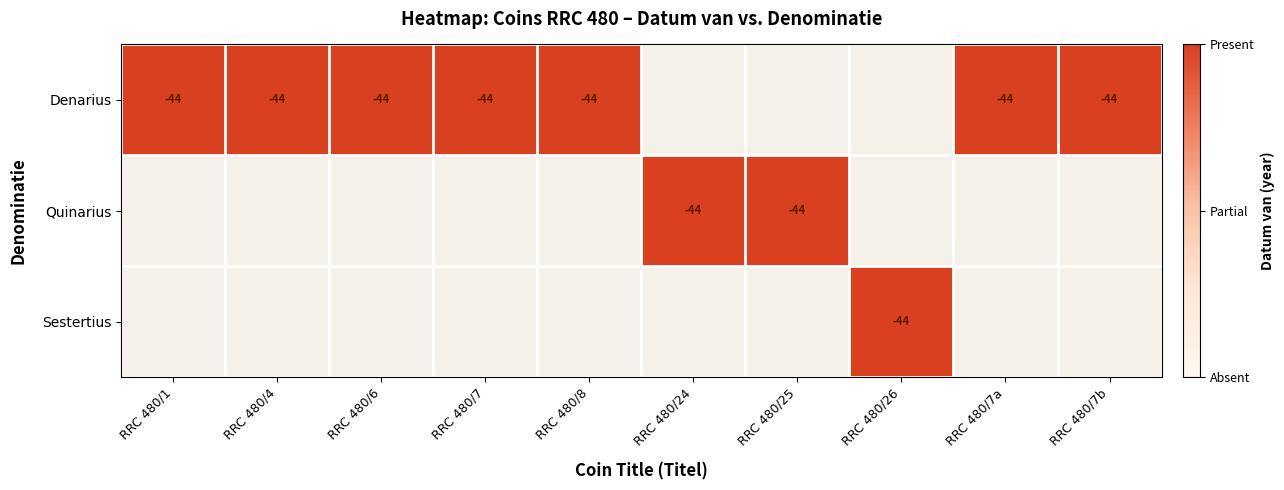

What is the total value across all series at RRC 480/25?

1